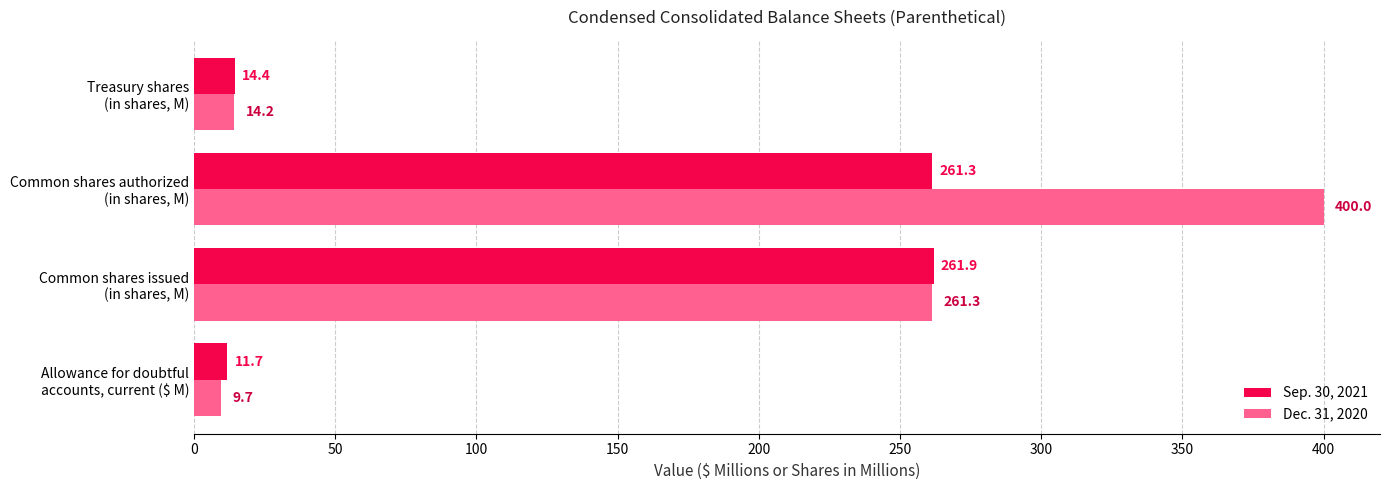

At which category is the sum across all series the highest?

Common shares authorized
(in shares, M)